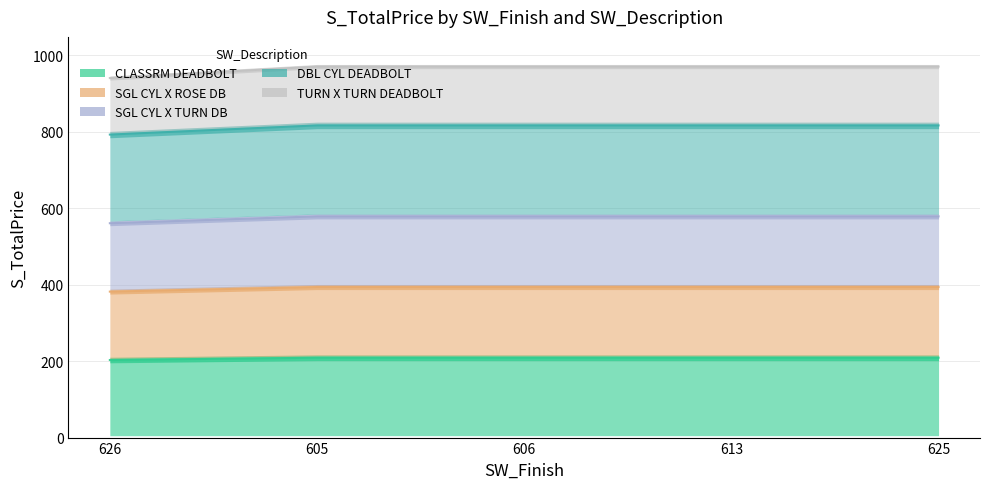

True or false: TURN X TURN DEADBOLT and DBL CYL DEADBOLT cross at least once.

False